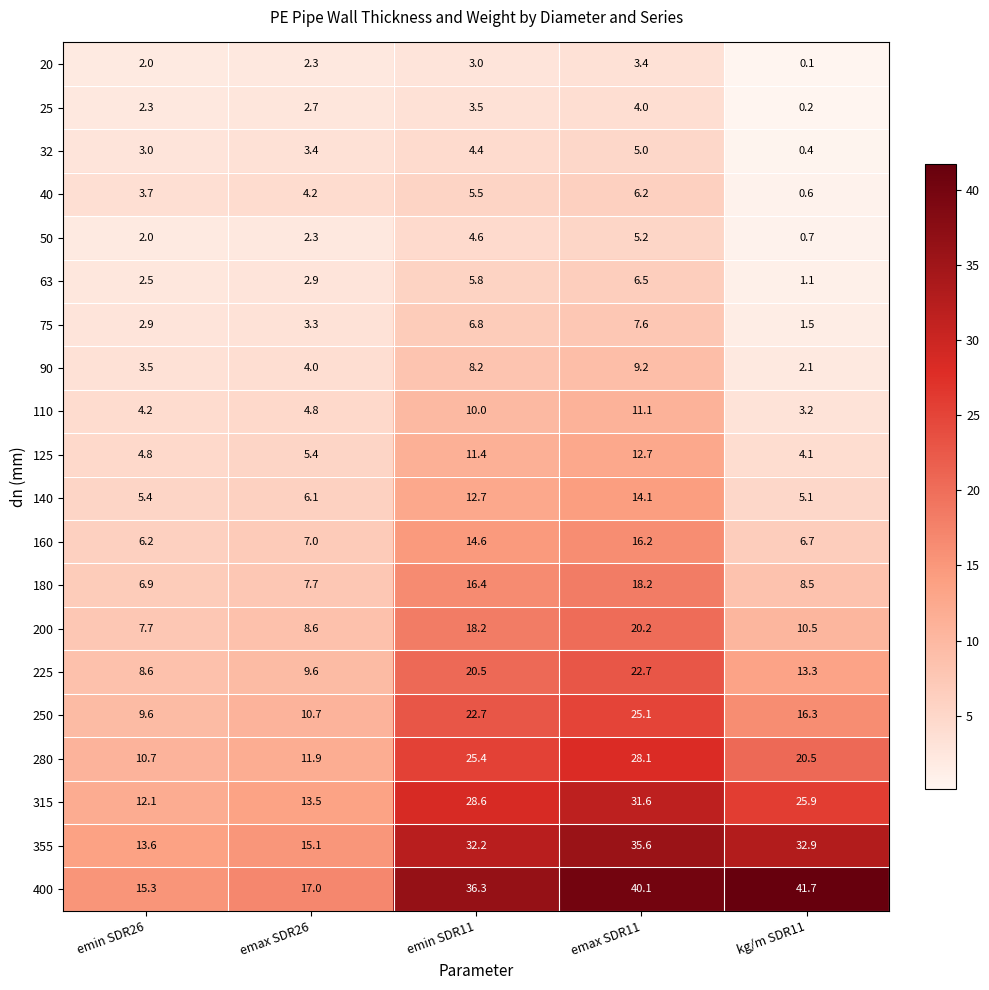

At which label does 40 first exceed 4?

emax SDR26